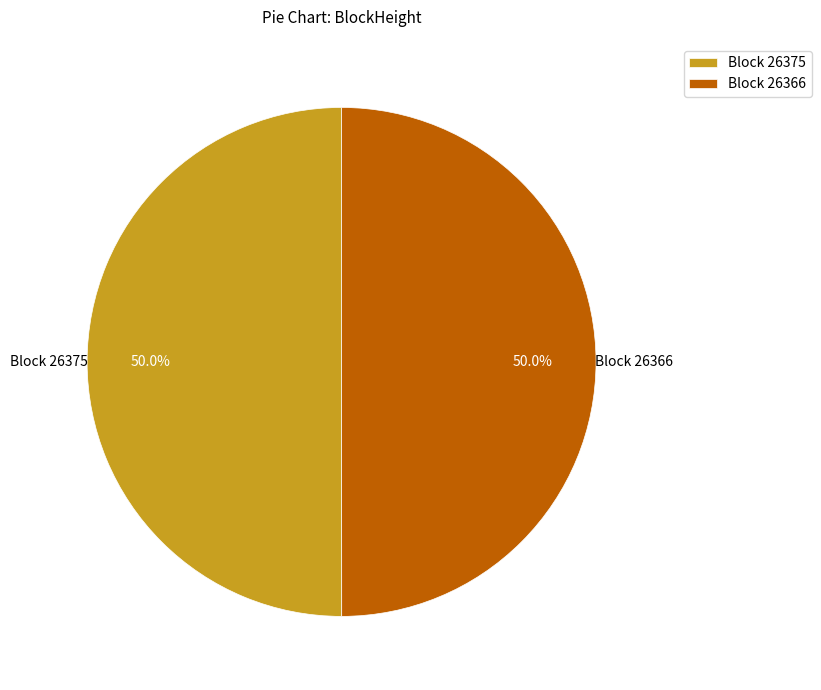

What is the total percentage of Block 26366 and Block 26375?

100.0%